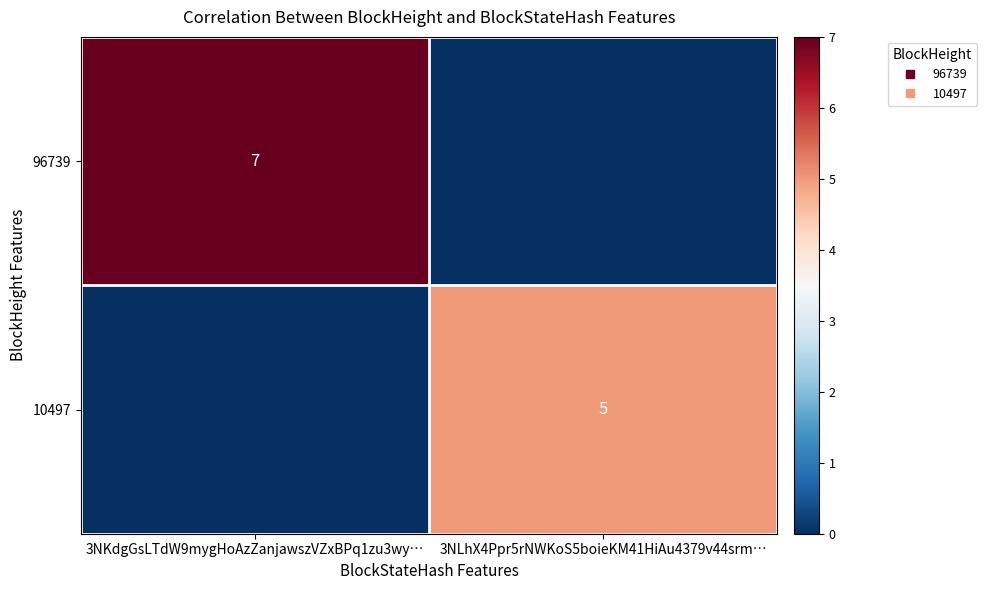

Where is 96739 nearest to the value 3?

3NLhX4Ppr5rNWKoS5boieKM41HiAu4379v44srm…